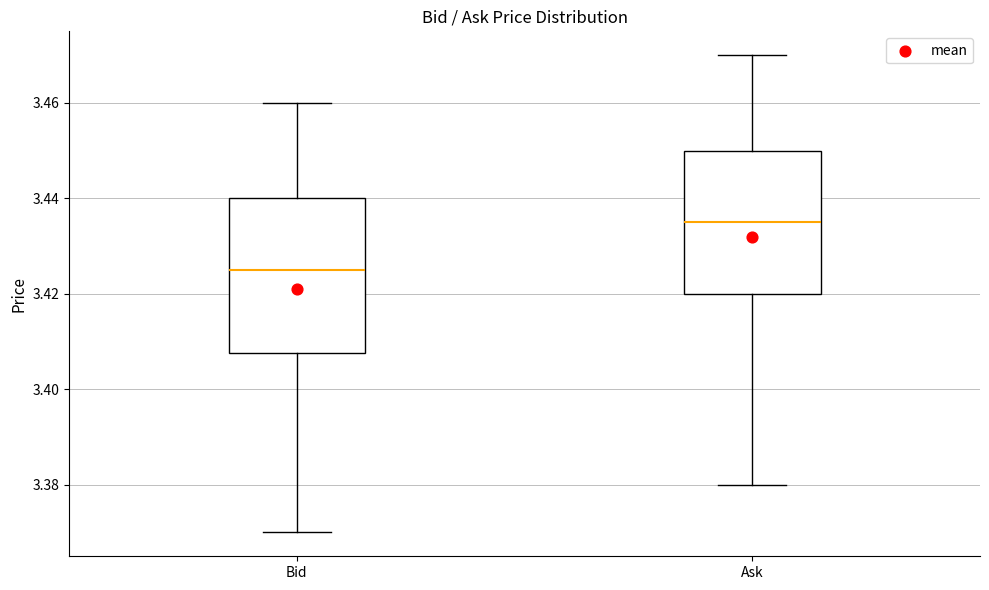

Where is the upper edge of the box for Ask on the y-axis? The values are not printed on the chart, so give them approximately, as read against the axis.

3.450